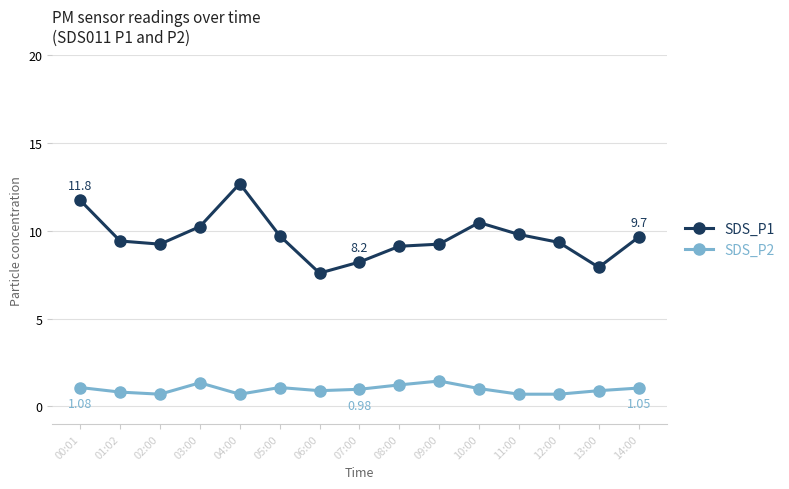

What is the label of the 5th point from the right?

10:00